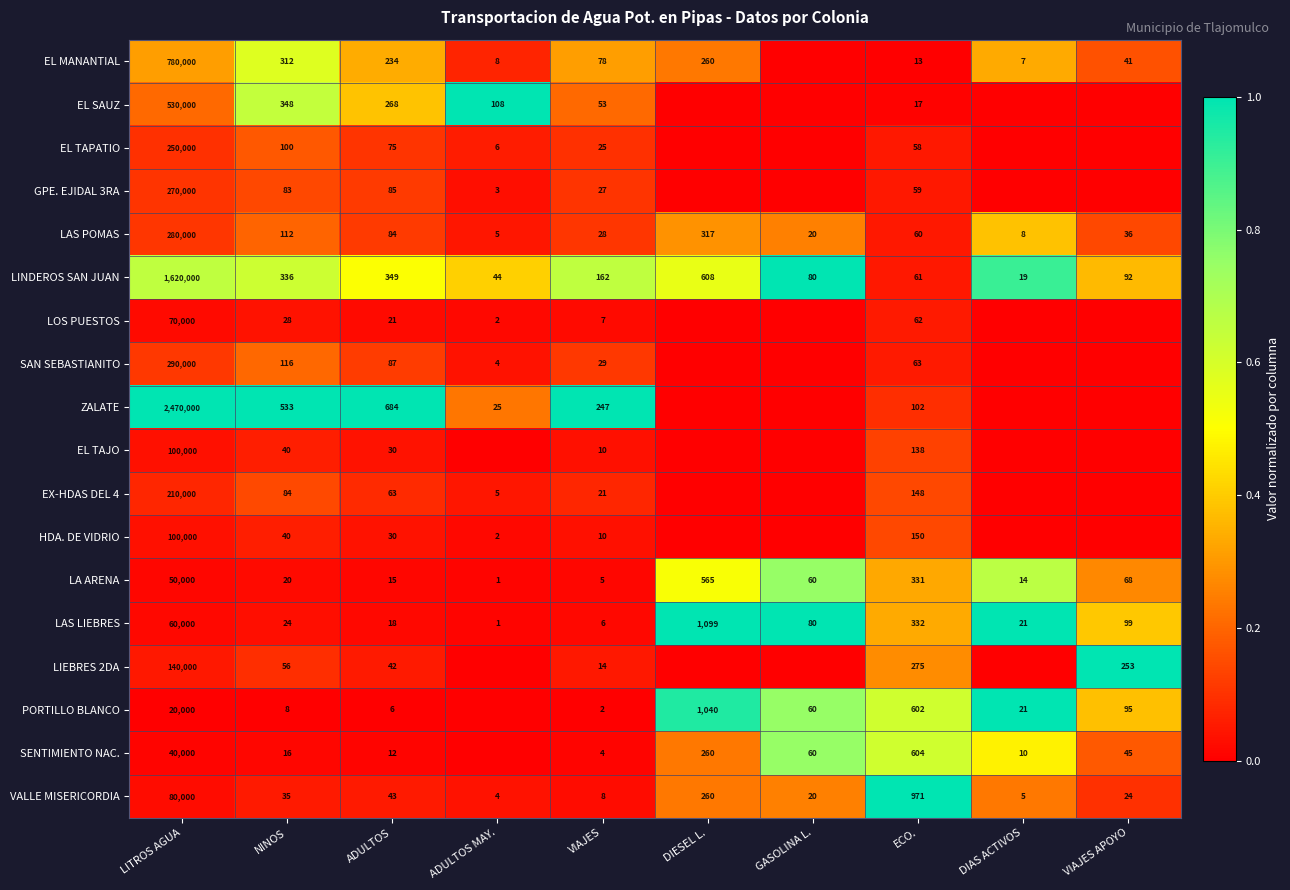

What is the difference between the EL TAJO values at NINOS and LITROS AGUA?

99960